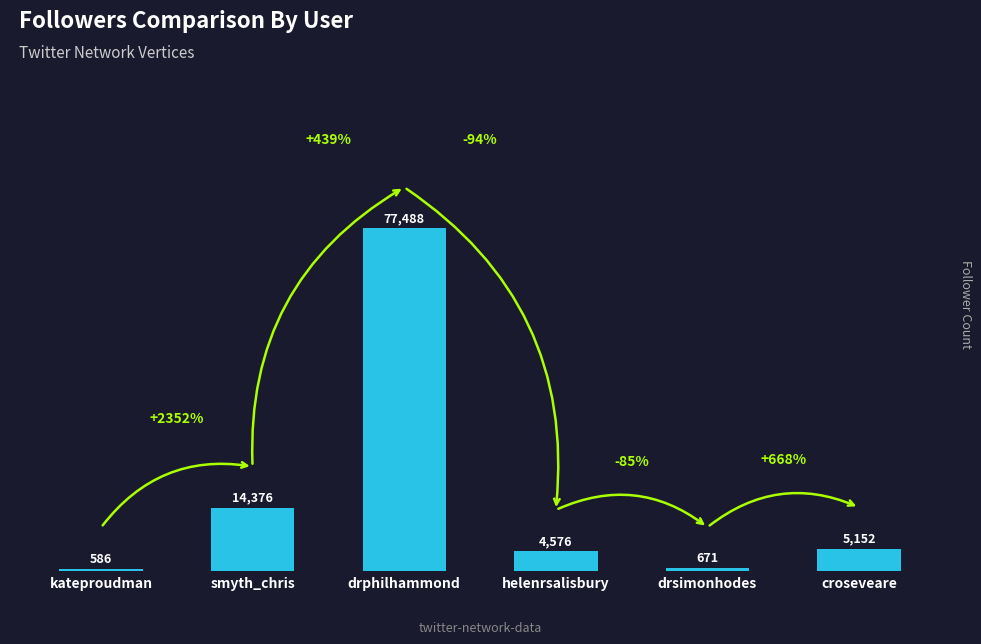

Does the chart contain any negative values?

No